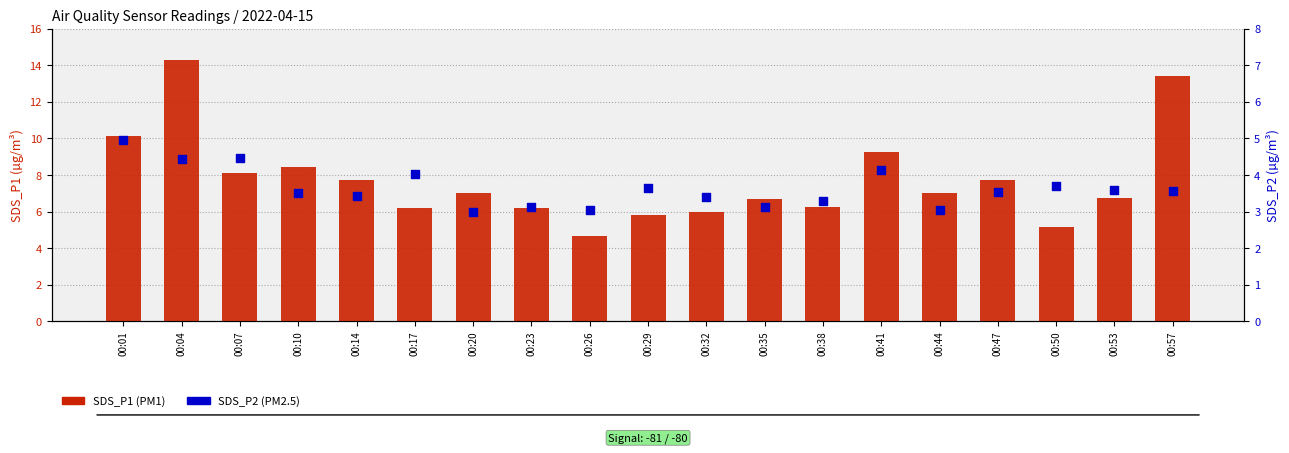

Is the value of SDS_P1 (PM1) at 00:26 greater than the value of SDS_P2 (PM2.5) at 00:29?

Yes